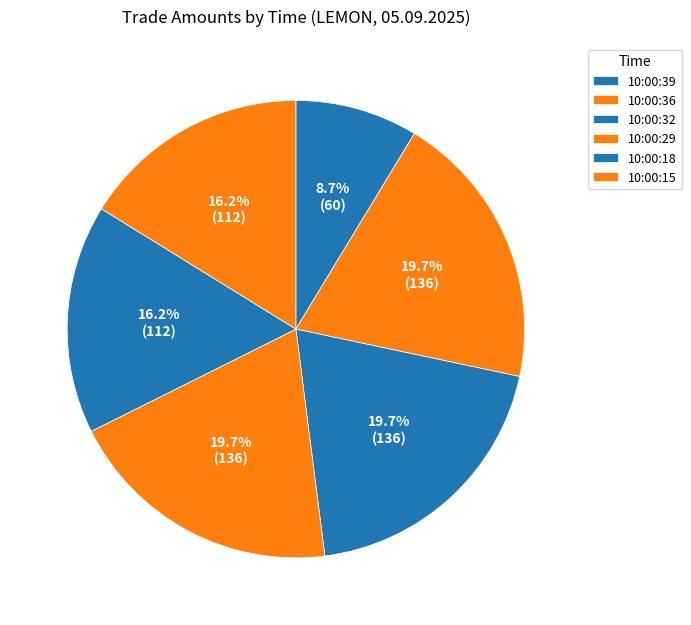

Is it true that 10:00:36 is 26% of the pie?

False